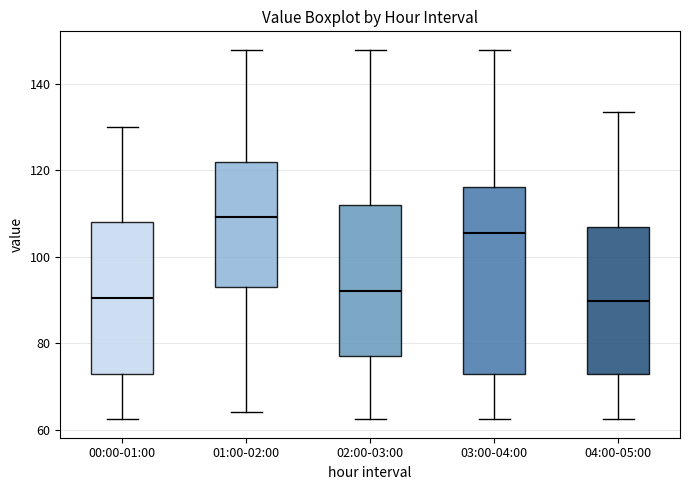

Where does the lower whisker of the box for 01:00-02:00 end on the y-axis? The values are not printed on the chart, so give them approximately, as read against the axis.

64